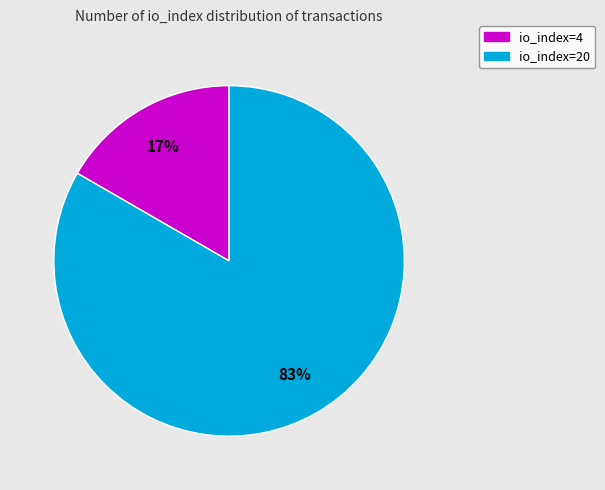

Which category has the smallest portion of the pie?

io_index=4